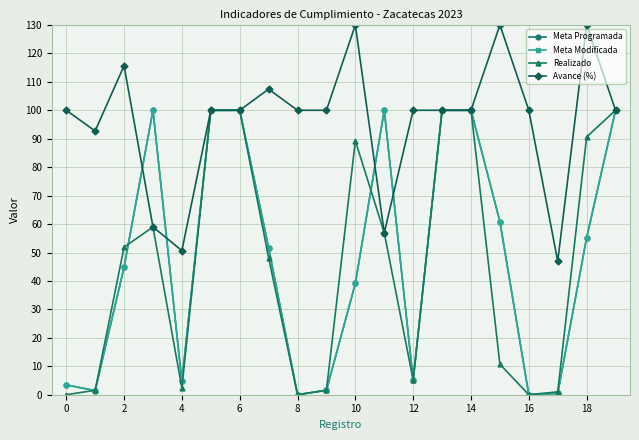

Is this an area chart (filled region under the line)?

No